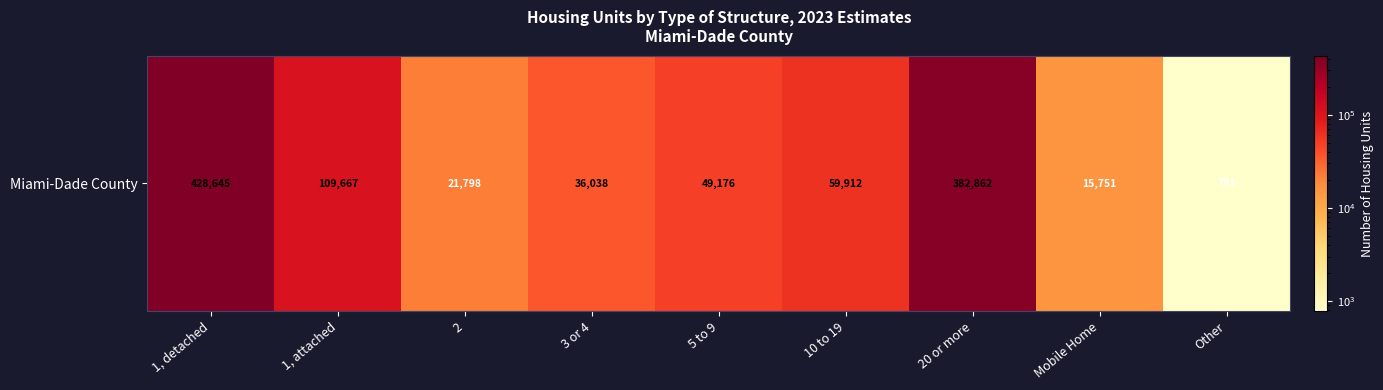

What is the difference between the maximum and minimum values?

427864